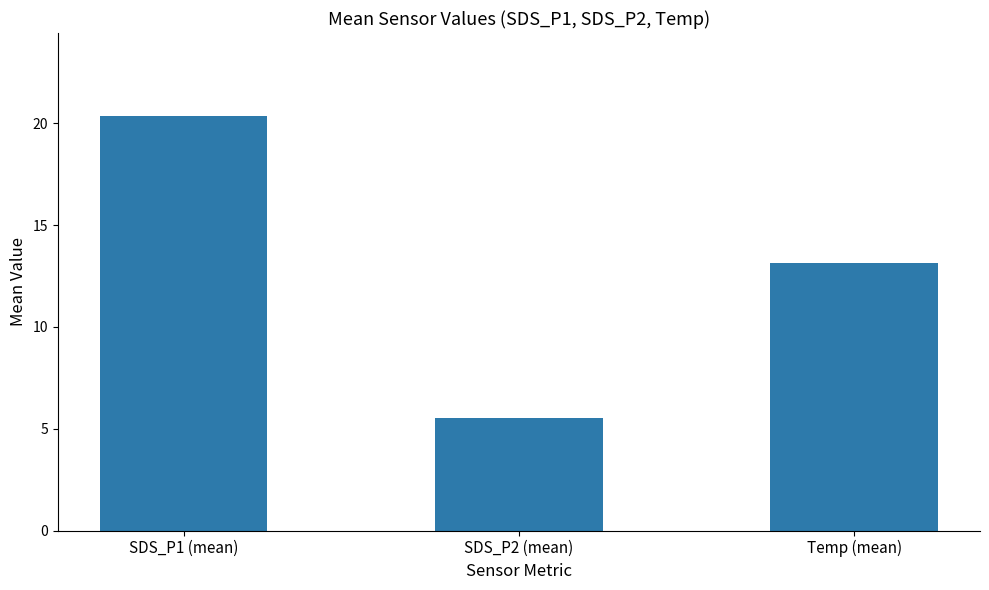

List the labels in order of value, largest first.

SDS_P1 (mean), Temp (mean), SDS_P2 (mean)